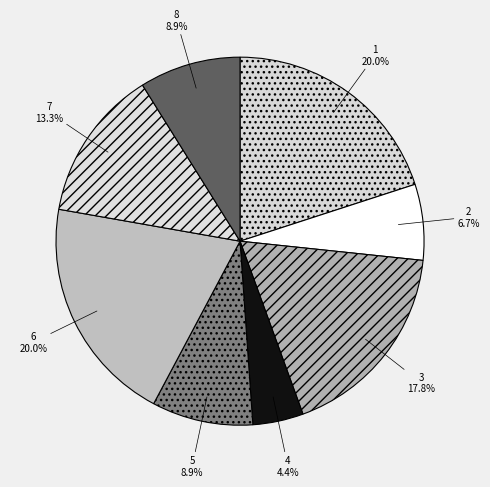

Is there a majority slice in this chart?

No